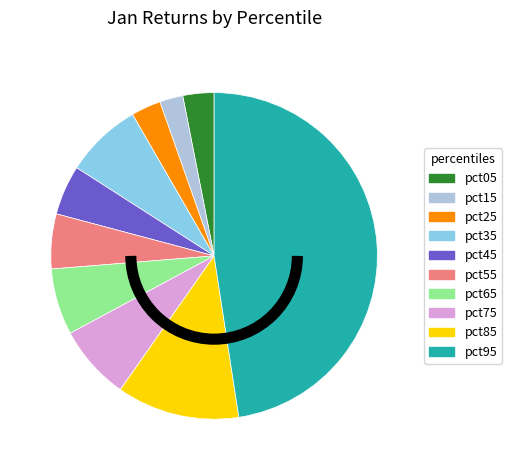

Is it true that pct65 is 7% of the pie?

True